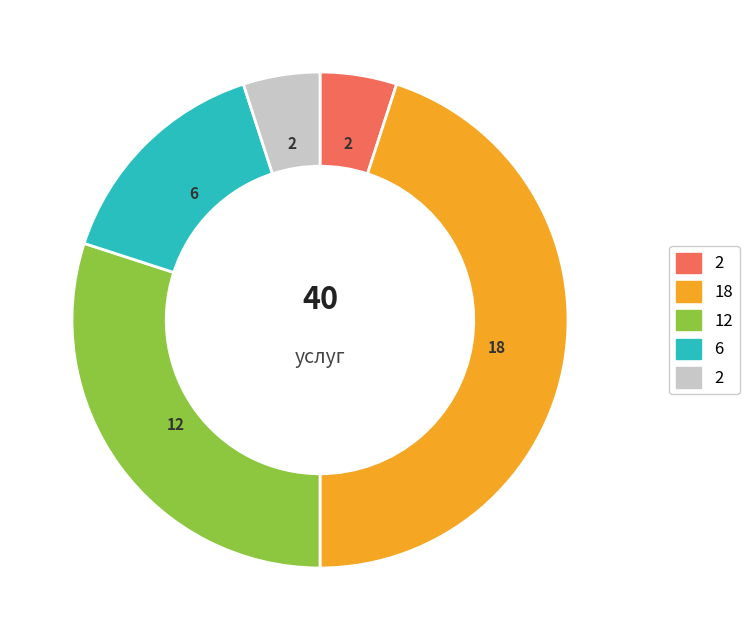

Does any single category account for the majority?

No